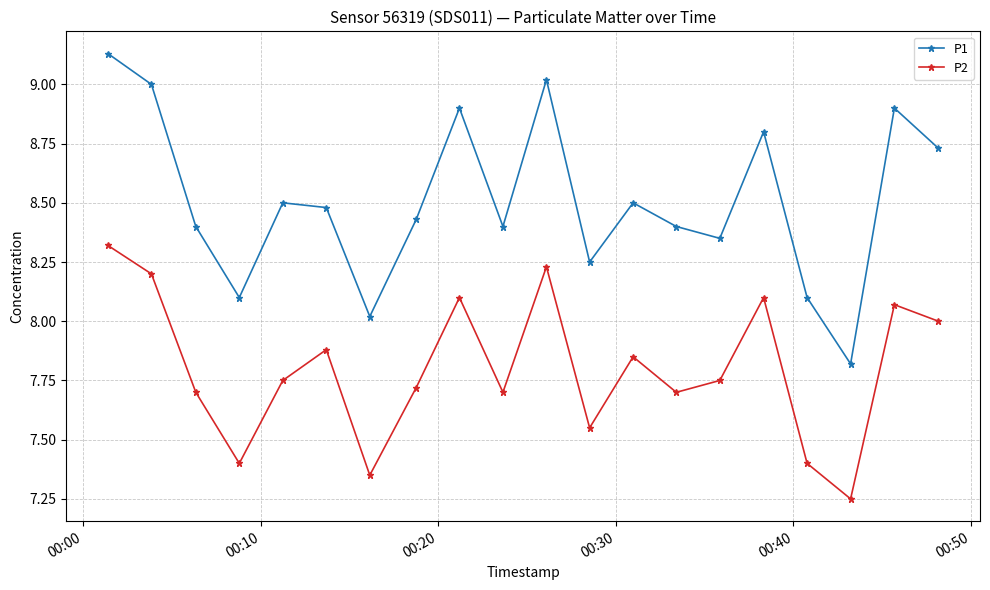

Does the chart have visible grid lines?

Yes